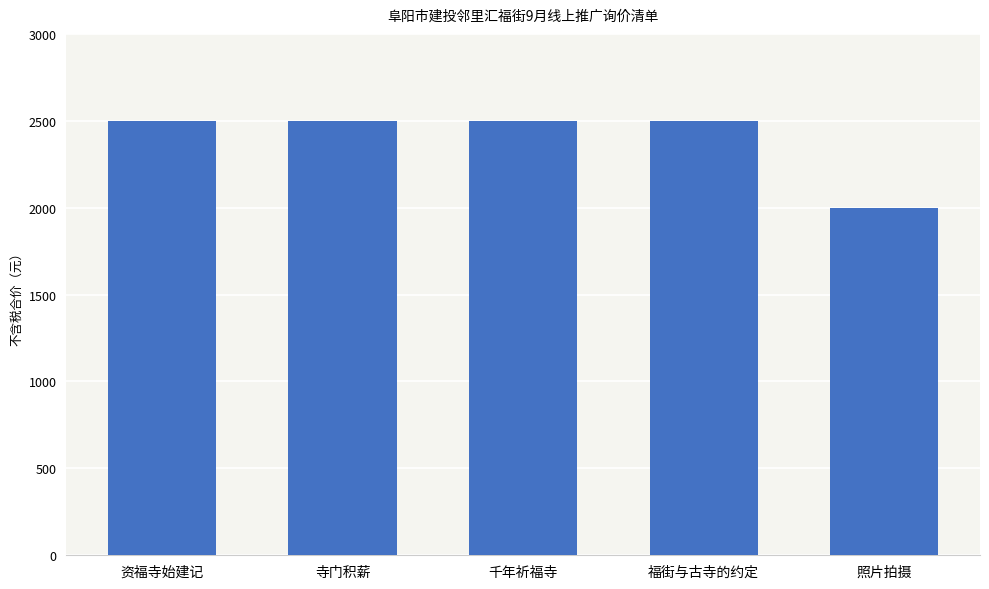

Is it true that the value at 资福寺始建记 is 4268?

False